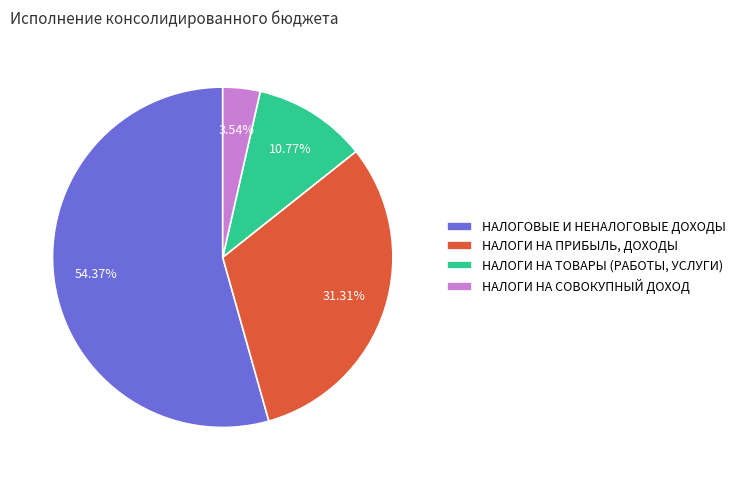

What portion of the pie excludes НАЛОГИ НА СОВОКУПНЫЙ ДОХОД?

96.5%